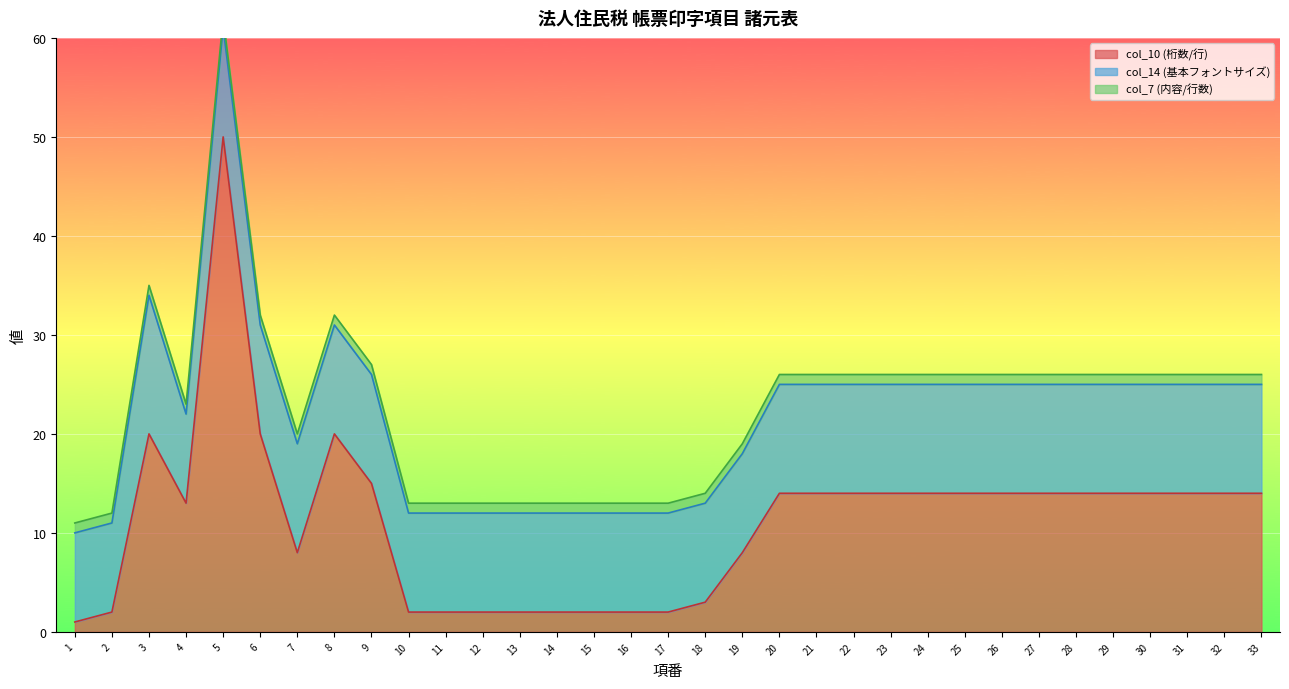

Which series has the largest total across all categories?

col_10 (桁数/行)